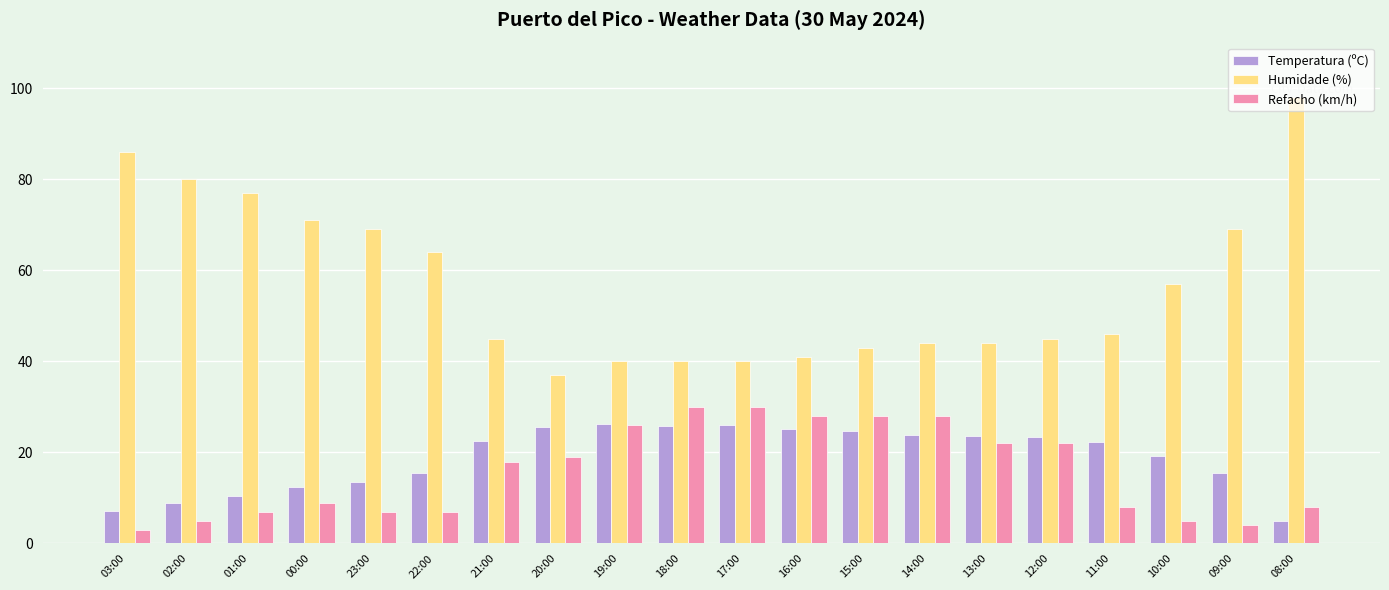

What is the label of the 9th bar from the right?

16:00